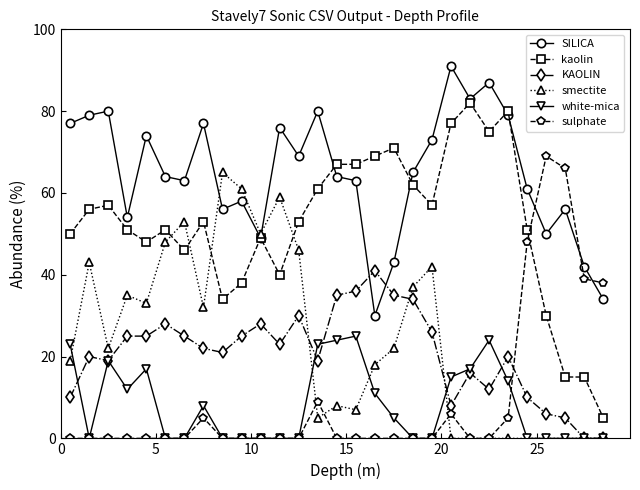

True or false: sulphate and kaolin intersect in this chart.

True